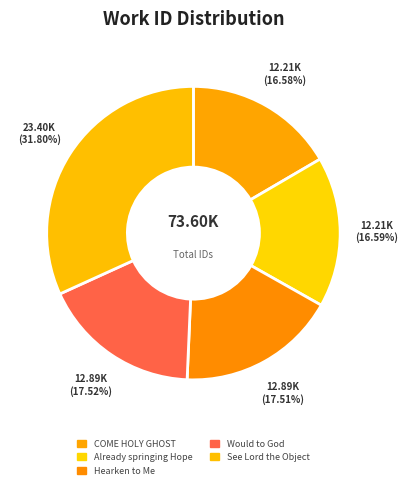

To the nearest percent, what portion does Already springing Hope represent?

17%